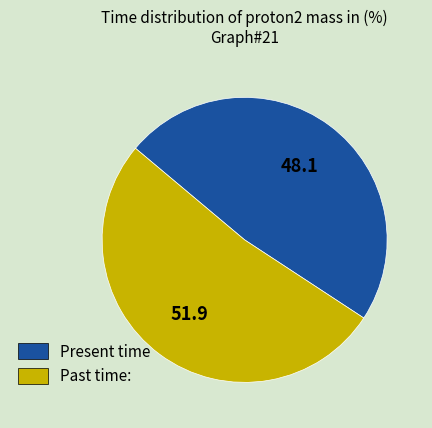

Is there any slice that represents more than half of the pie?

Yes